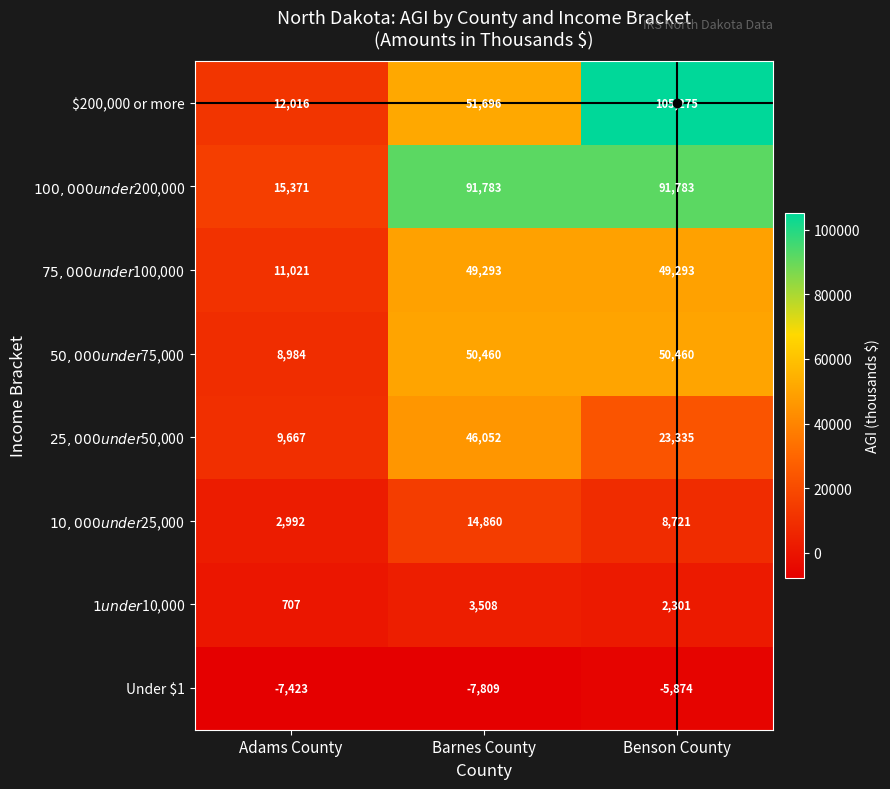

List the series in order of their peak value, lowest first.

Under $1, $1 under $10,000, $10,000 under $25,000, $25,000 under $50,000, $75,000 under $100,000, $50,000 under $75,000, $100,000 under $200,000, $200,000 or more